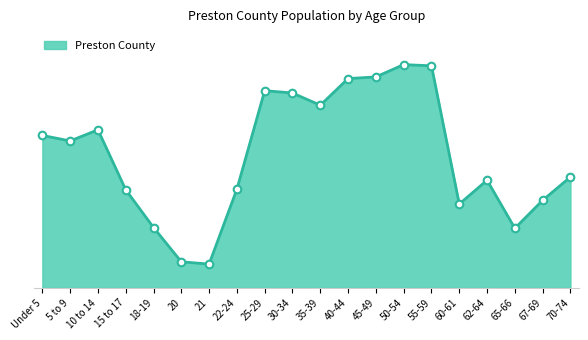

Between 50-54 and 45-49, which is larger?

50-54